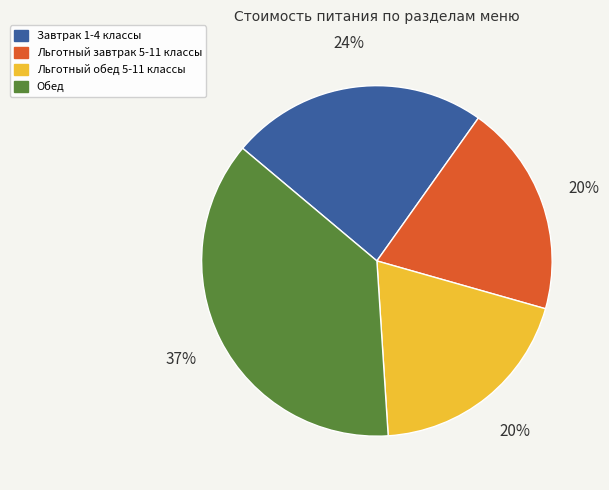

Between Льготный завтрак 5-11 классы and Завтрак 1-4 классы, which is larger?

Завтрак 1-4 классы